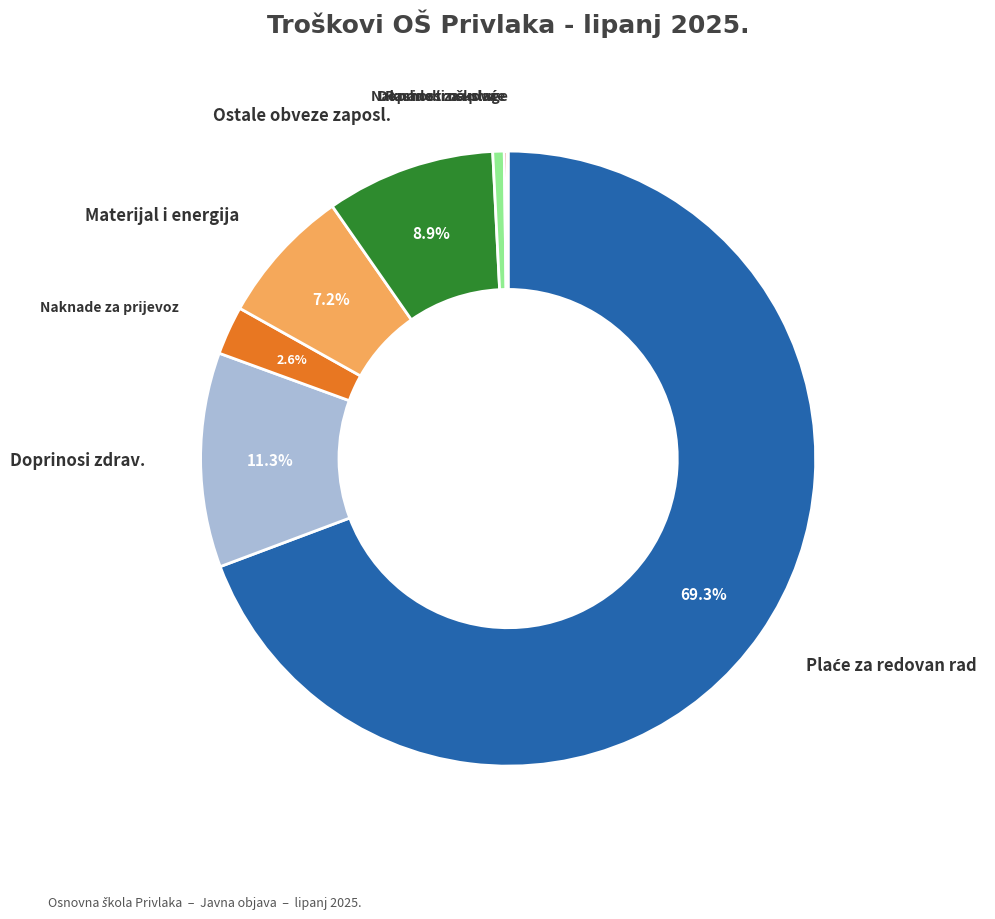

Is there a majority slice in this chart?

Yes